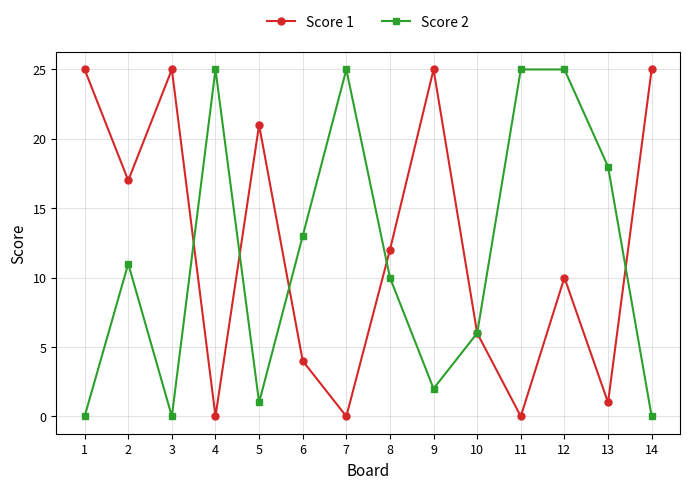

Does the chart display data point markers on the line(s)?

Yes